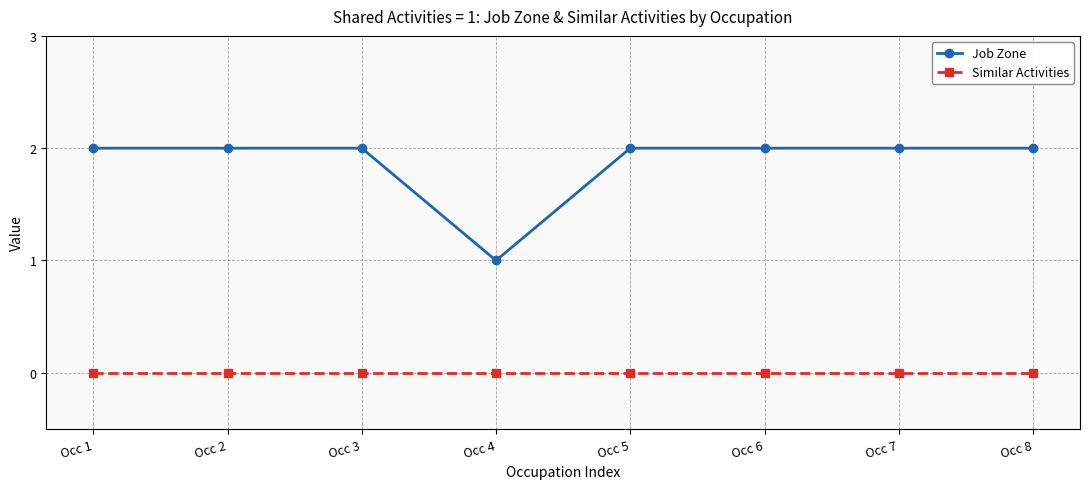

At Occ 1, list the series in order from smallest to largest.

Similar Activities, Job Zone